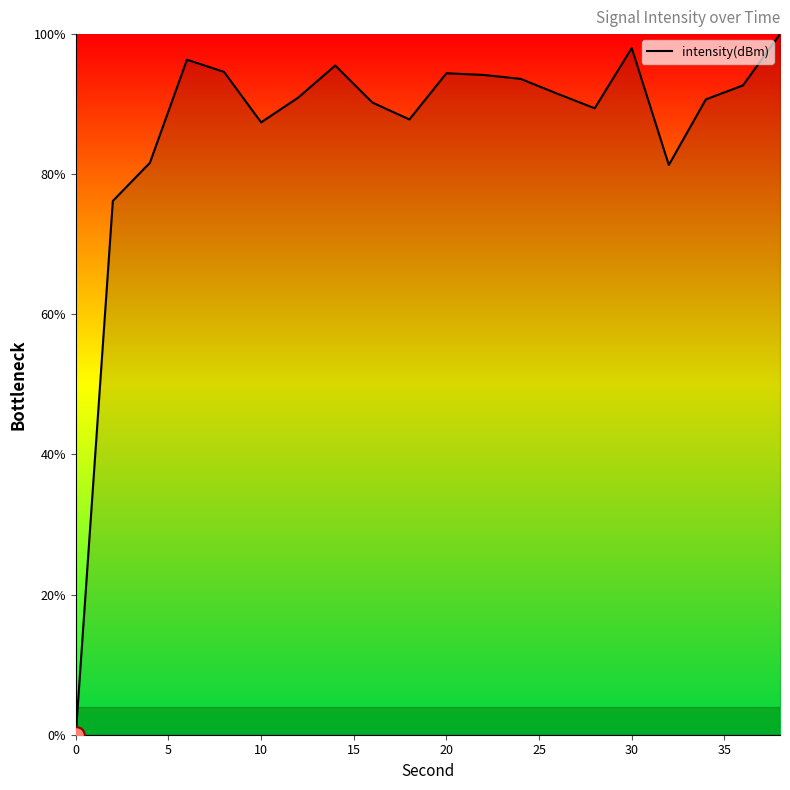

What is the difference between the maximum and minimum values?

100.0